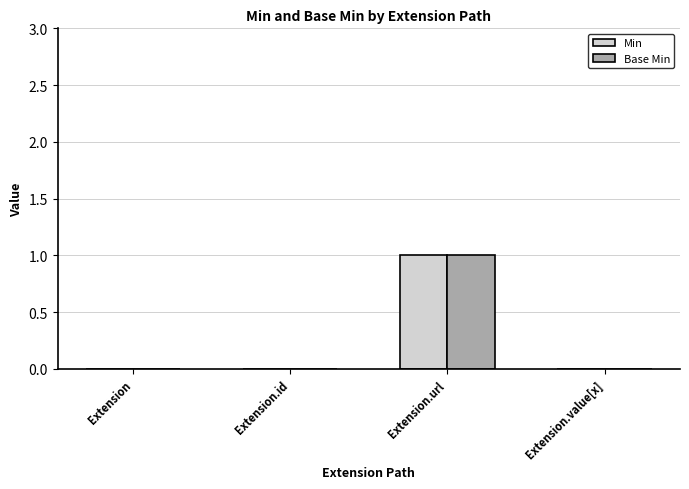

Does the chart contain stacked bars?

No